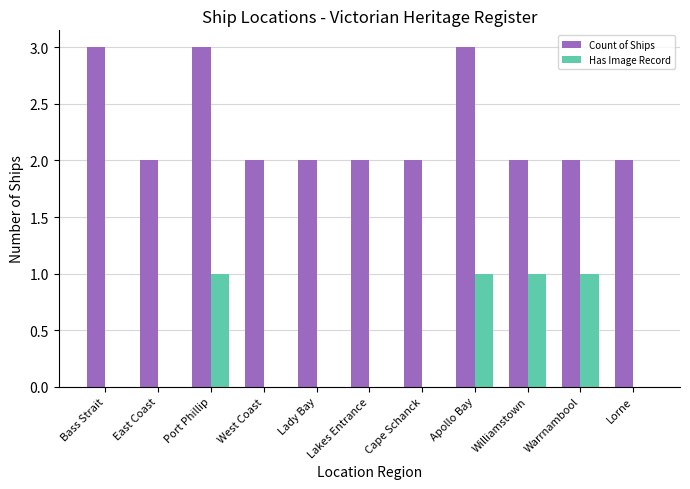

How many distinct data groups are displayed?

2